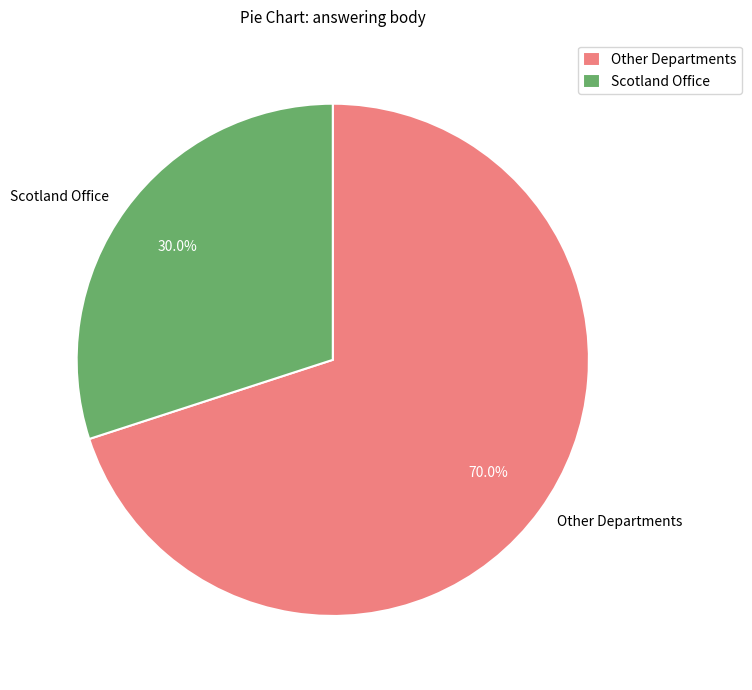

Is there any slice that represents more than half of the pie?

Yes